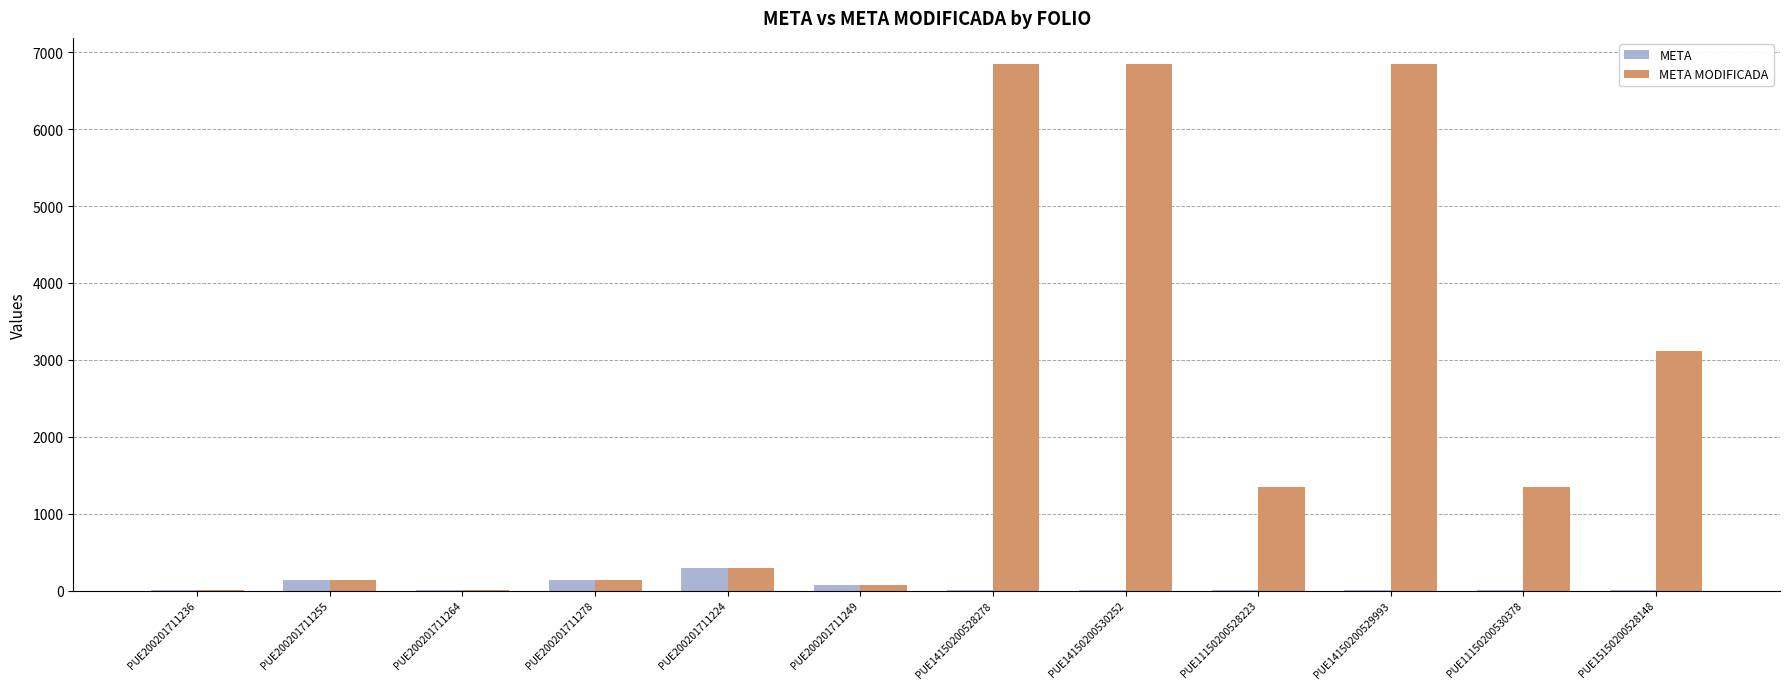

How many values in the META series exceed 1?

5